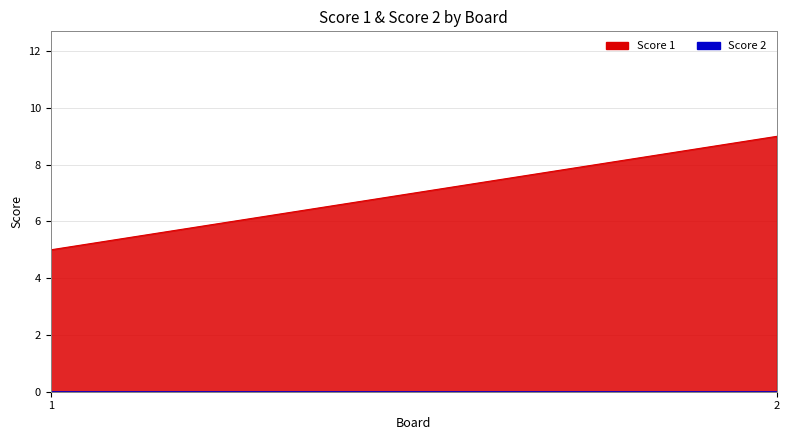

What is the total value across all series at 2?

9